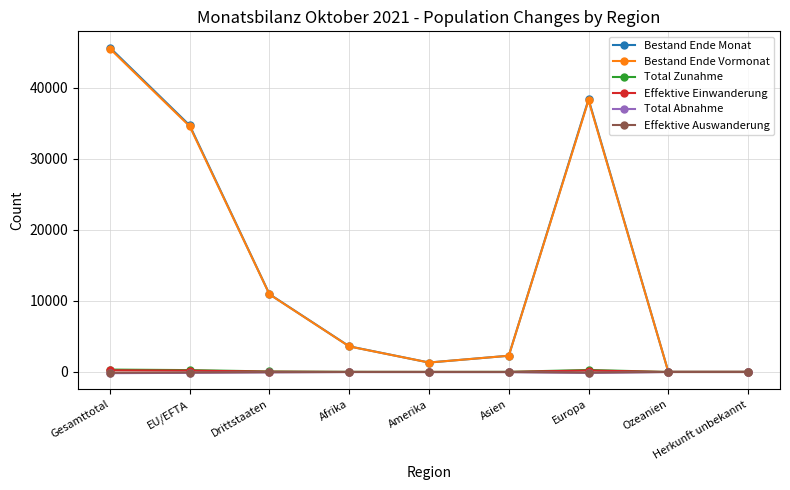

The value of Effektive Einwanderung at Ozeanien is 0. True or false?

True